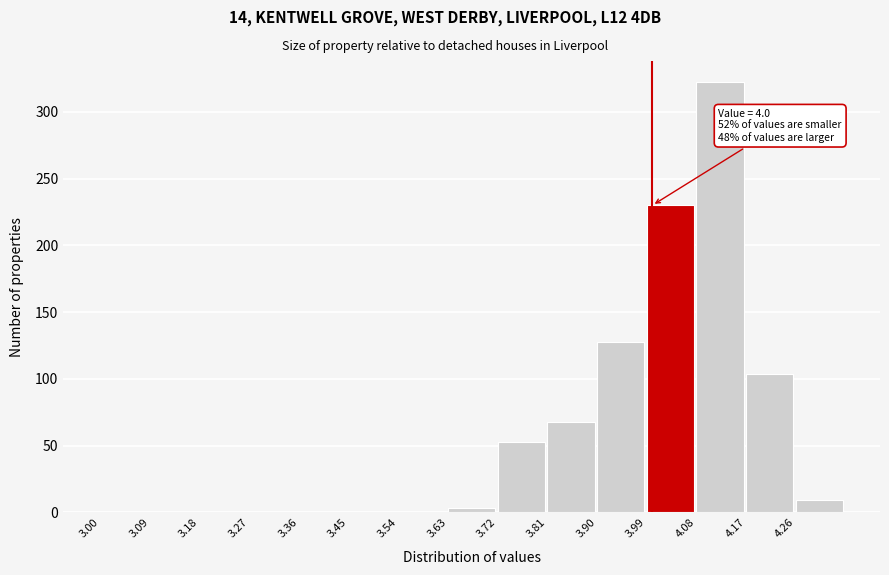

Over which range of the x-axis is the bar tallest?

4.08 to 4.17